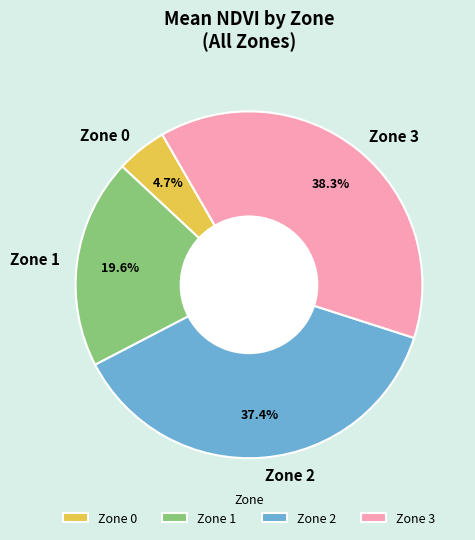

Count the number of slices in the pie.

4